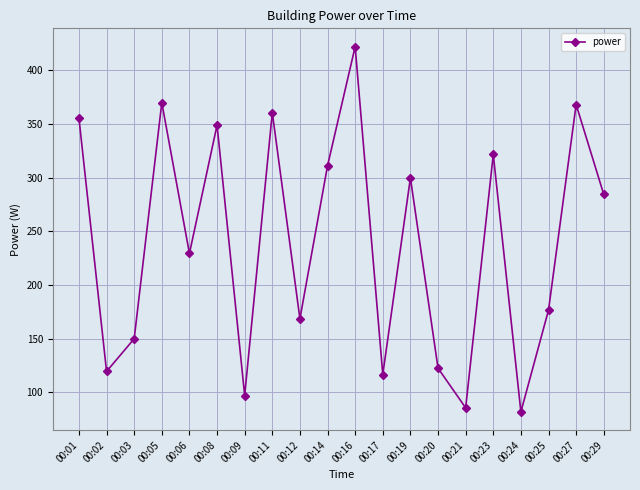

What value does the data have at 00:05?

369.9